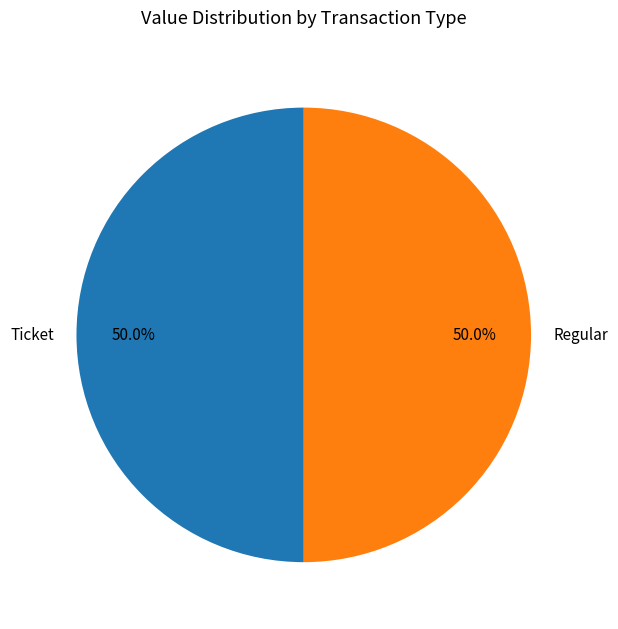

How many segments does this pie chart have?

2